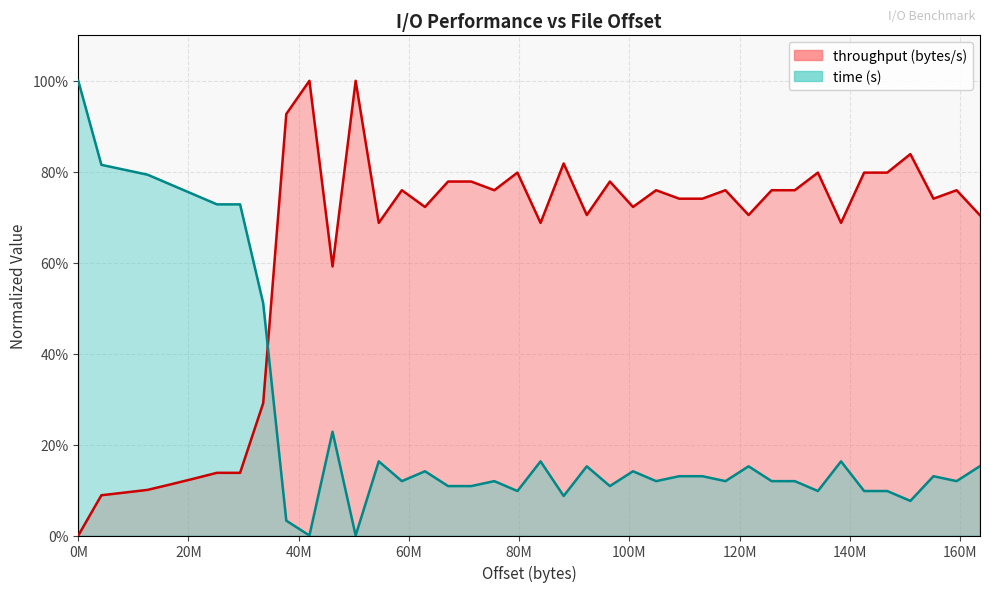

How many series are shown in this chart?

2